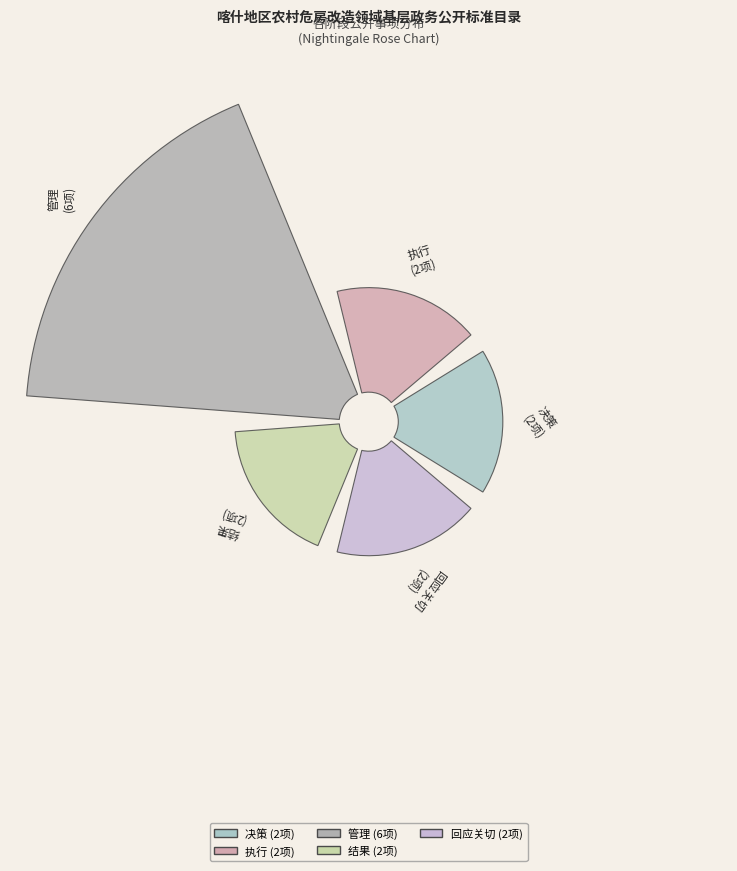

To the nearest percent, what is the difference between the 管理 and 执行 slice percentages?

29%